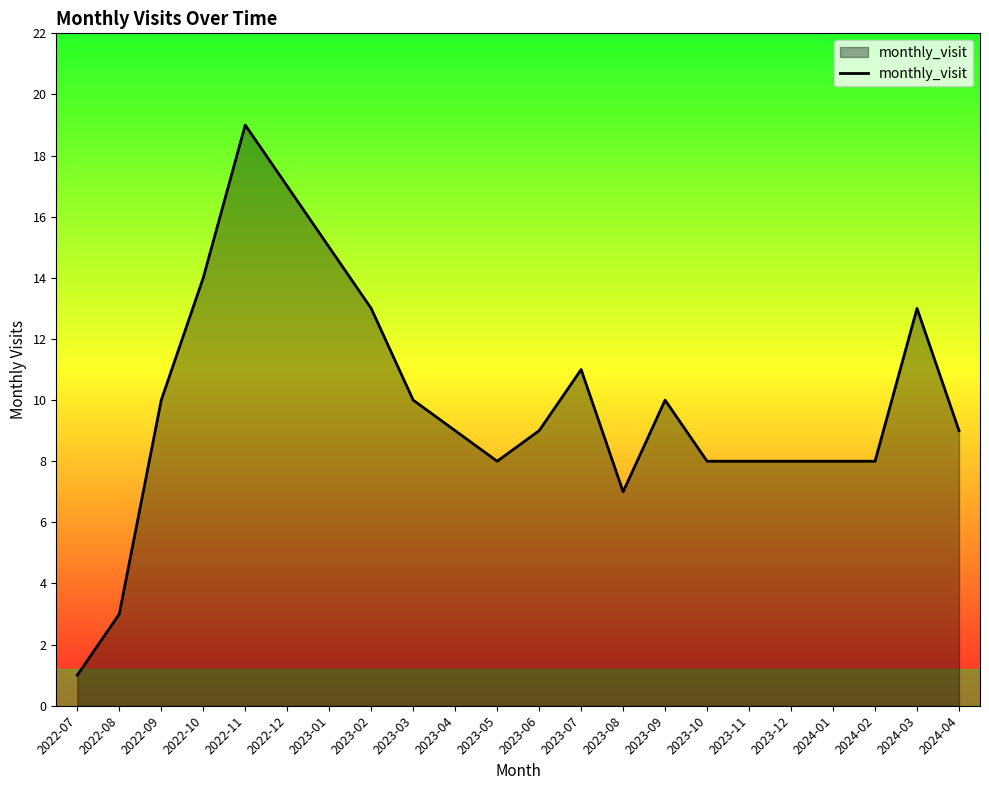

What is the change in value from 2022-07 to 2023-12?

+7